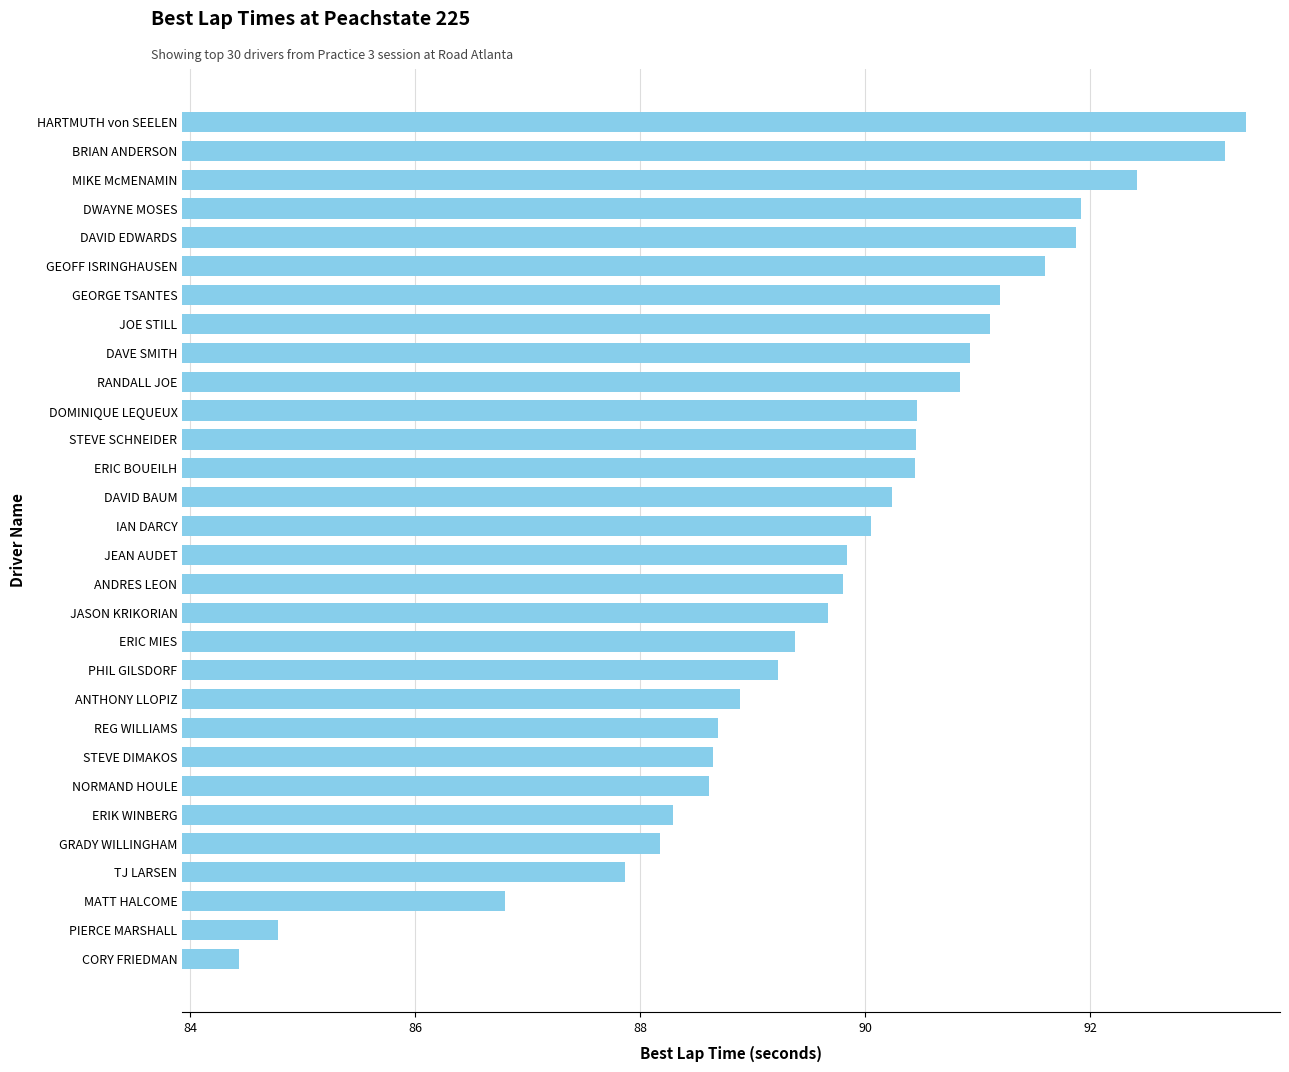

True or false: the data shows 90.9 at DAVE SMITH.

True